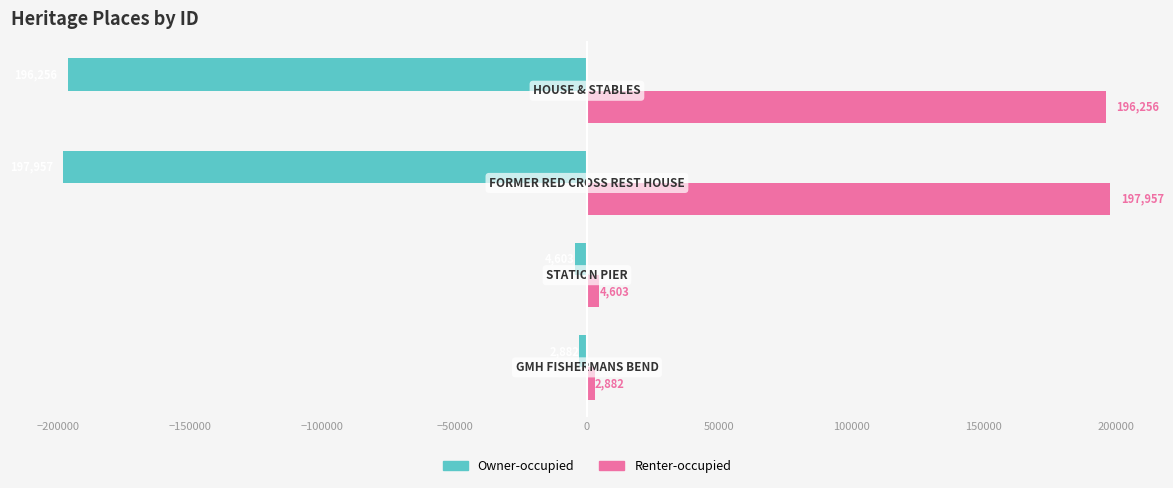

Rank the series by their average value, from lowest to highest.

Owner-occupied, Renter-occupied